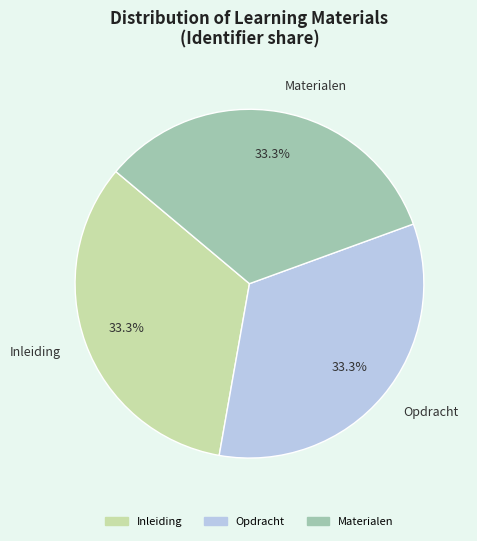

Approximately how many times larger is the value at Inleiding compared to Materialen?

1.0